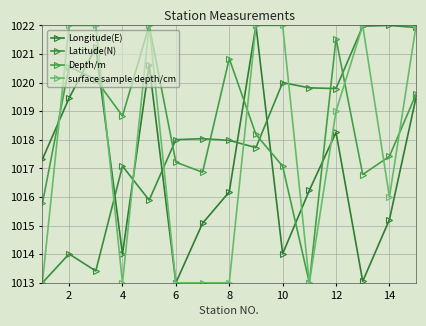

Does the chart have visible grid lines?

Yes